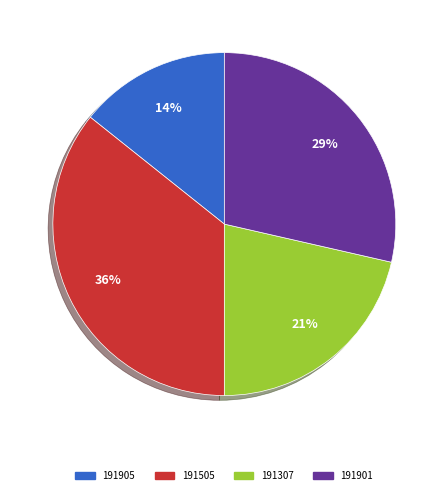

To the nearest percent, what is the combined percentage of 191307 and 191505?

57%